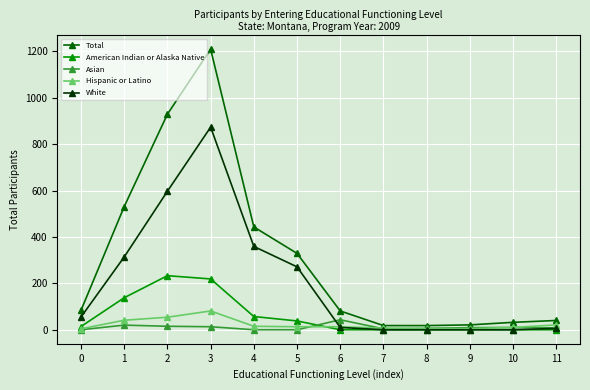

Which series has the largest total across all categories?

Total